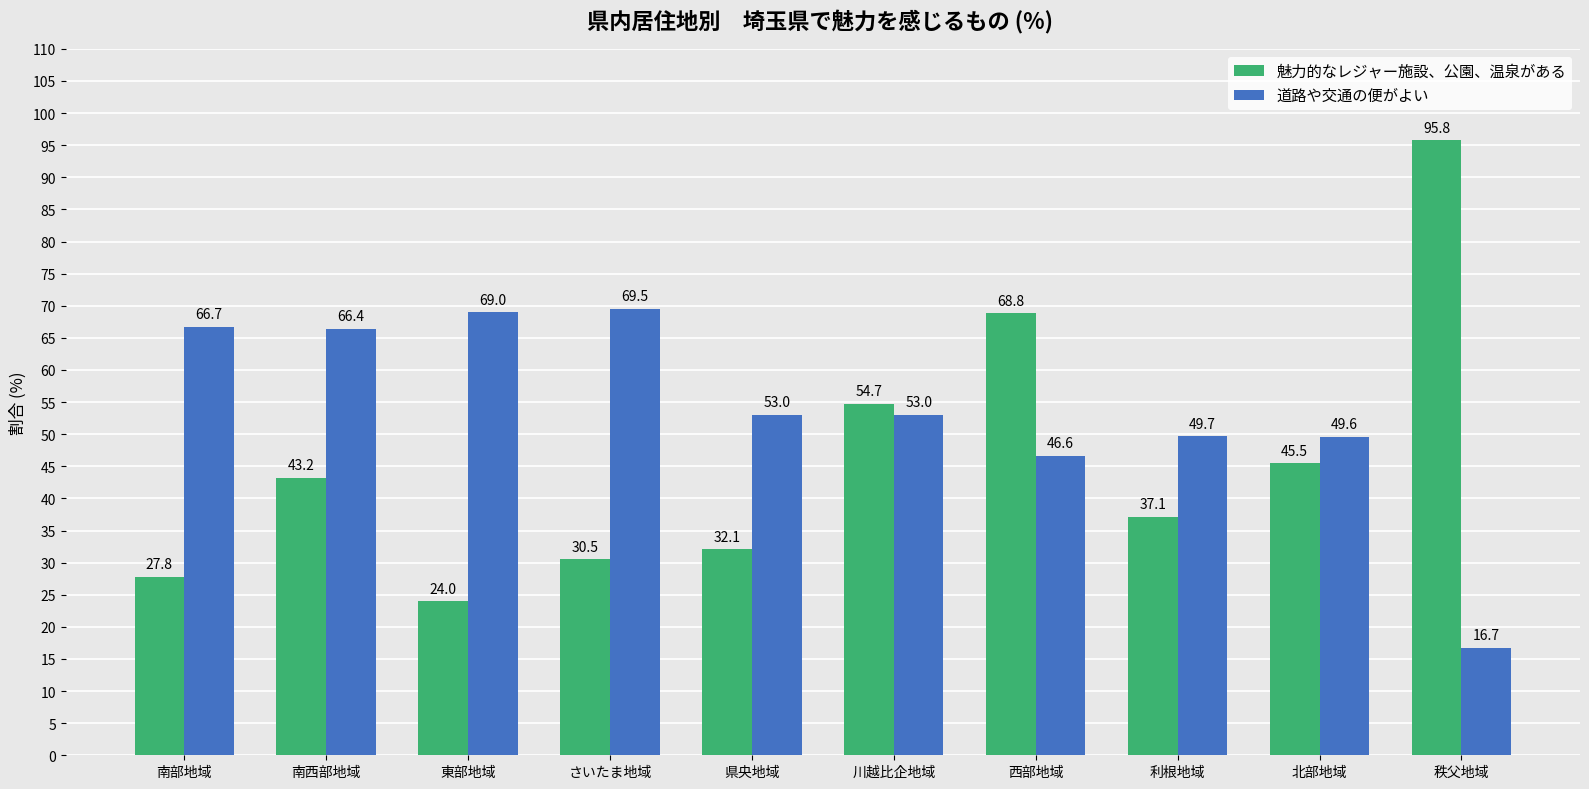

Is it true that 道路や交通の便がよい equals 66.7 at 南部地域?

True